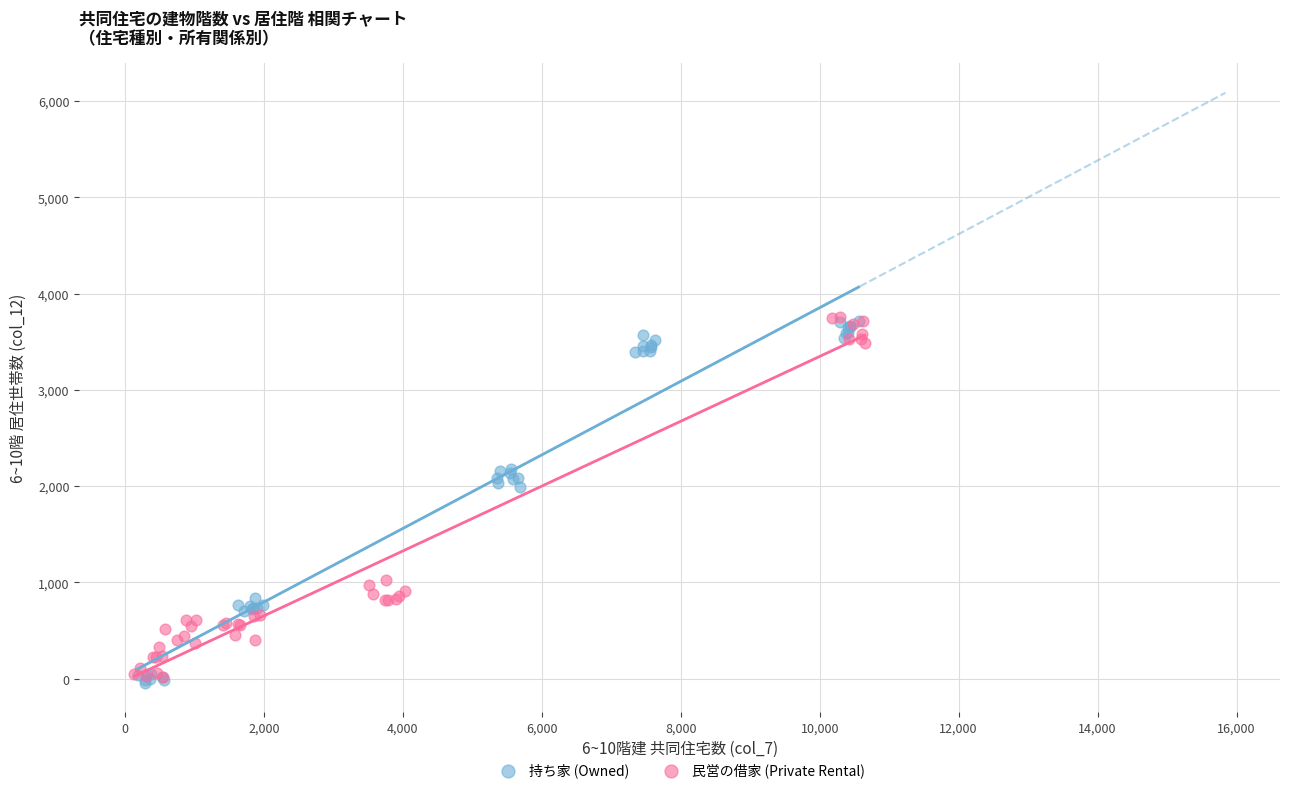

What are all the series names shown in the legend?

持ち家 (Owned), 民営の借家 (Private Rental)